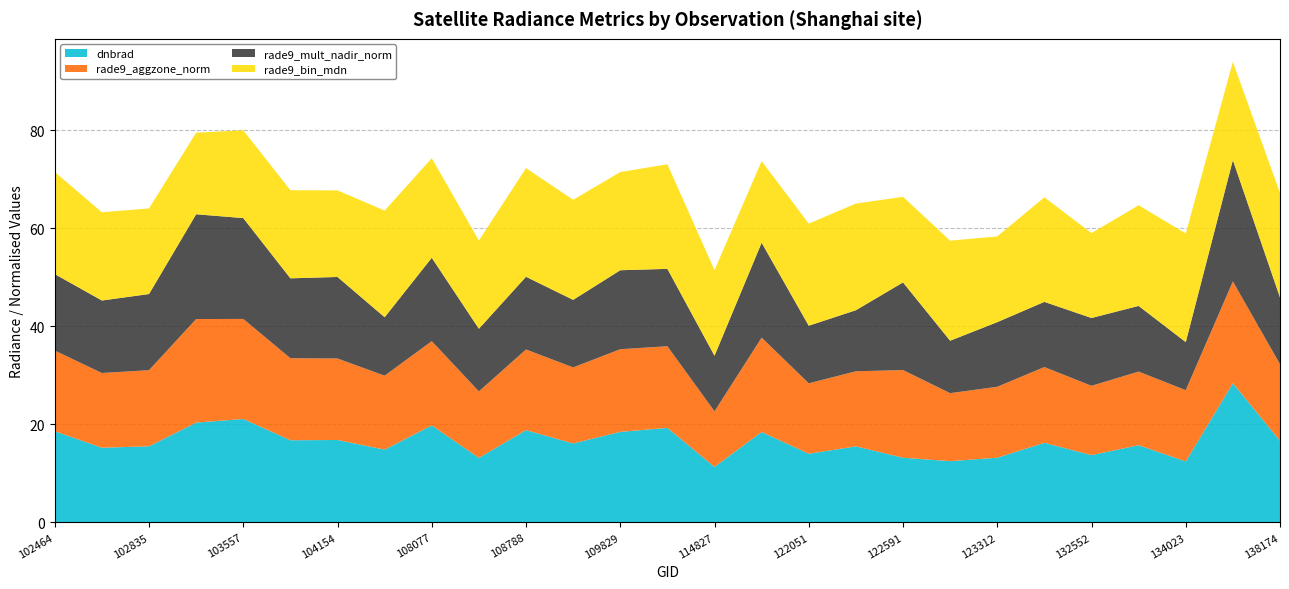

Reading right to left, extract all data points from this chart.

dnbrad: 16.6	28.4	12.4	15.7	13.7	16.2	13.2	12.5	13.2	15.5	14.0	18.4	11.3	19.3	18.5	16.1	18.8	13.2	19.8	14.8	16.8	16.8	21.1	20.4	15.5	15.2	18.6
rade9_aggzone_norm: 15.6	20.8	14.5	15.0	14.1	15.4	14.5	13.9	17.9	15.3	14.4	19.2	11.3	16.6	16.8	15.5	16.4	13.6	17.2	15.1	16.6	16.7	20.4	21.1	15.5	15.2	16.4
rade9_mult_nadir_norm: 13.6	24.7	9.8	13.4	13.8	13.3	13.2	10.7	17.9	12.4	11.7	19.4	11.3	15.8	16.1	13.8	14.8	12.8	17.0	11.9	16.6	16.3	20.6	21.4	15.5	14.8	15.6
rade9_bin_mdn: 21.3	20.0	22.2	20.5	17.3	21.3	17.5	20.4	17.5	21.7	20.8	16.6	17.5	21.3	20.0	20.4	22.2	18.0	20.3	21.7	17.6	18.0	17.9	16.6	17.5	18.0	20.8